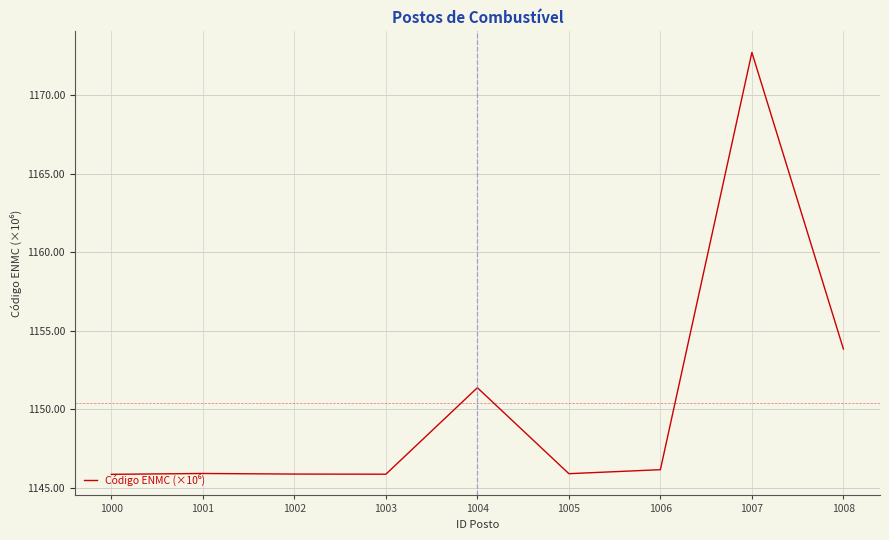

The value at 1001 is 1762.7. True or false?

False